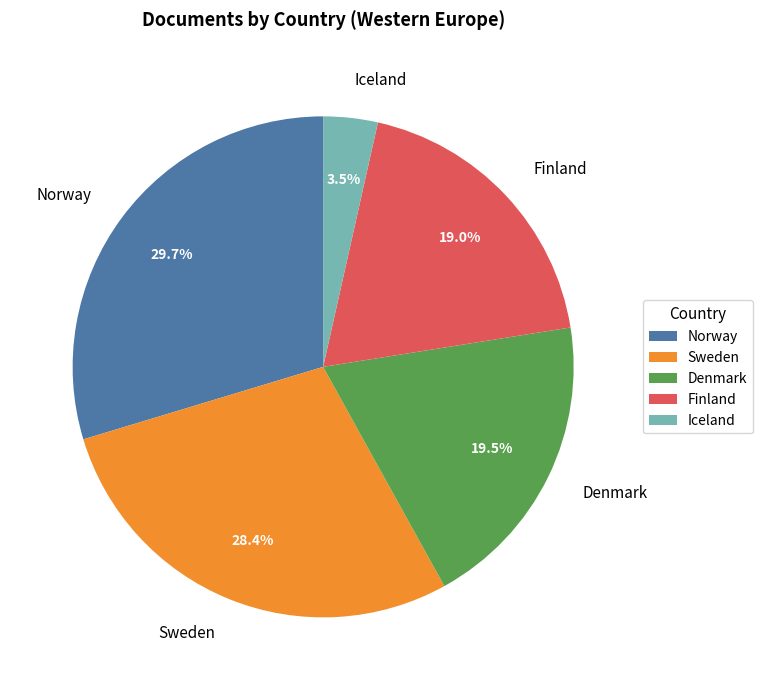

Does Finland represent more than half of the total?

No